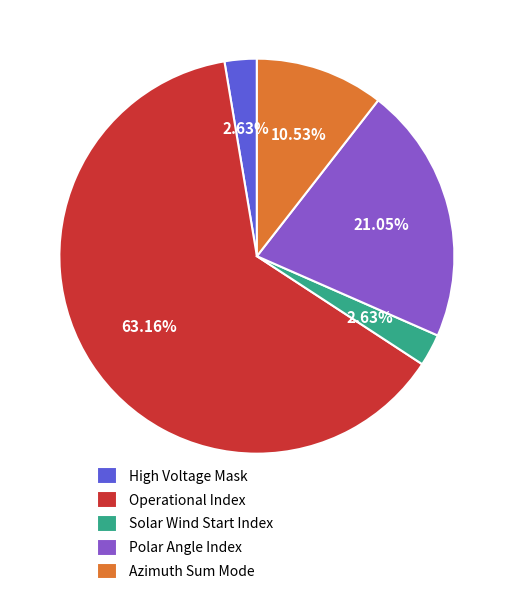

The Azimuth Sum Mode slice represents 1% of the pie. True or false?

False